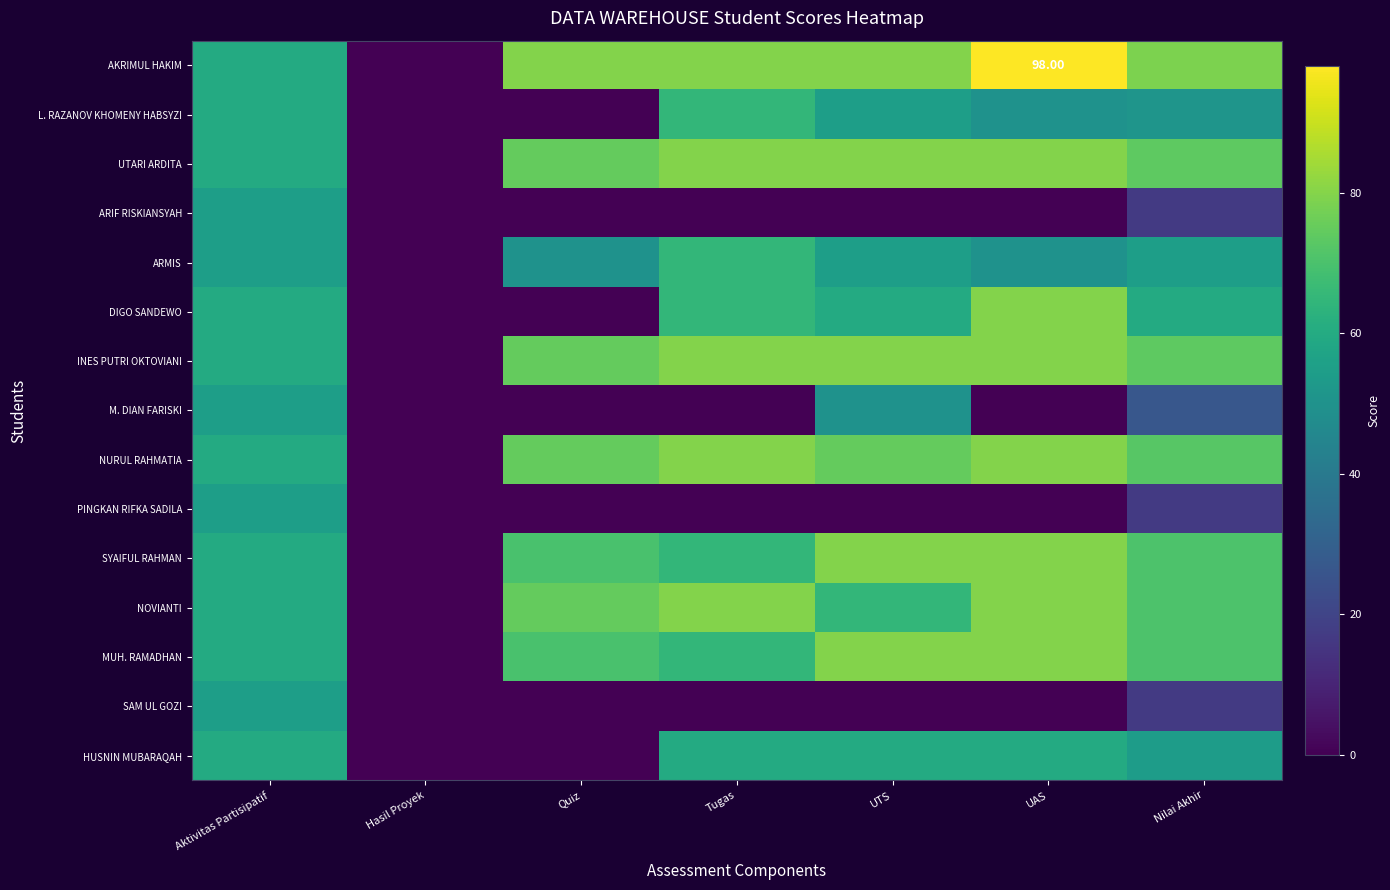

List the series in order of their peak value, lowest first.

ARIF RISKIANSYAH, M. DIAN FARISKI, PINGKAN RIFKA SADILA, SAM UL GOZI, HUSNIN MUBARAQAH, L. RAZANOV KHOMENY HABSYZI, ARMIS, UTARI ARDITA, DIGO SANDEWO, INES PUTRI OKTOVIANI, NURUL RAHMATIA, SYAIFUL RAHMAN, NOVIANTI, MUH. RAMADHAN, AKRIMUL HAKIM